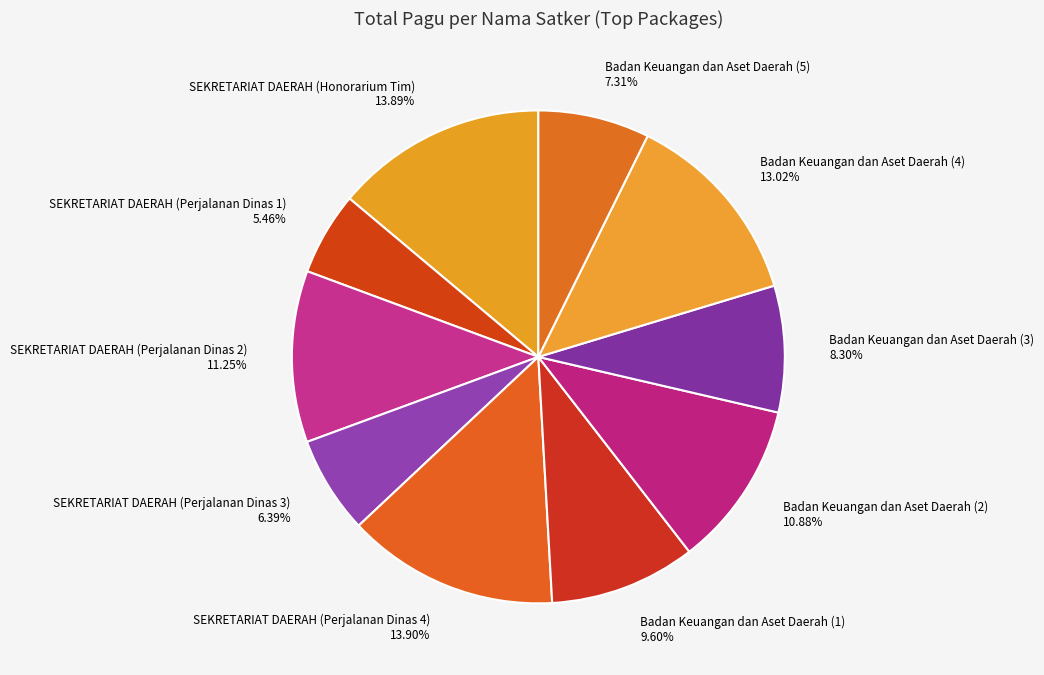

Is SEKRETARIAT DAERAH (Perjalanan Dinas 4) the majority of the pie?

No